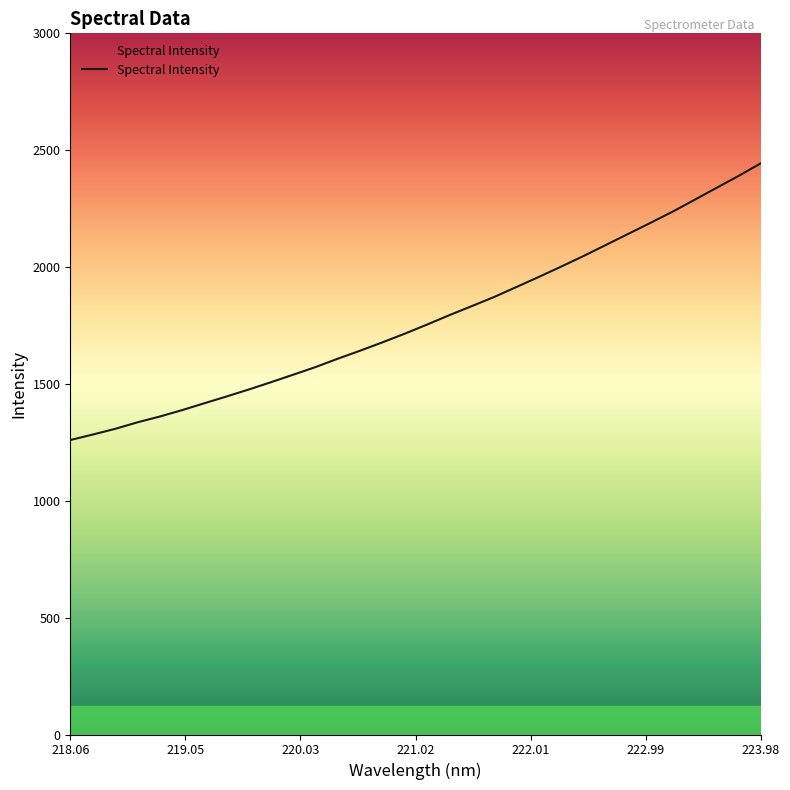

Is this an area chart (filled region under the line)?

No